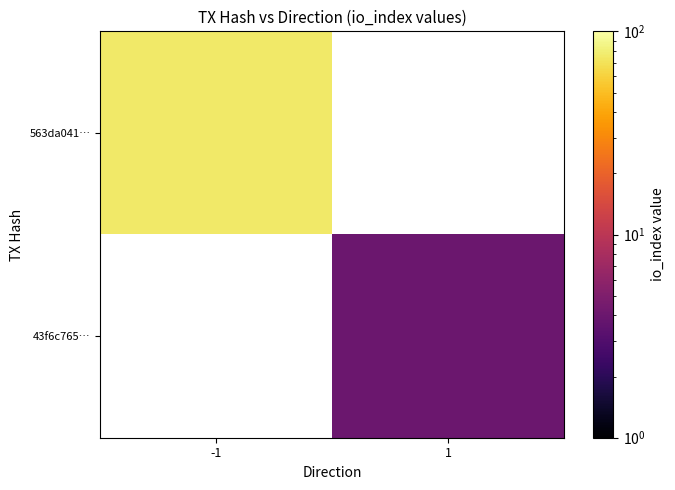

Rank the series at -1 from lowest to highest value.

563da041…, 43f6c765…